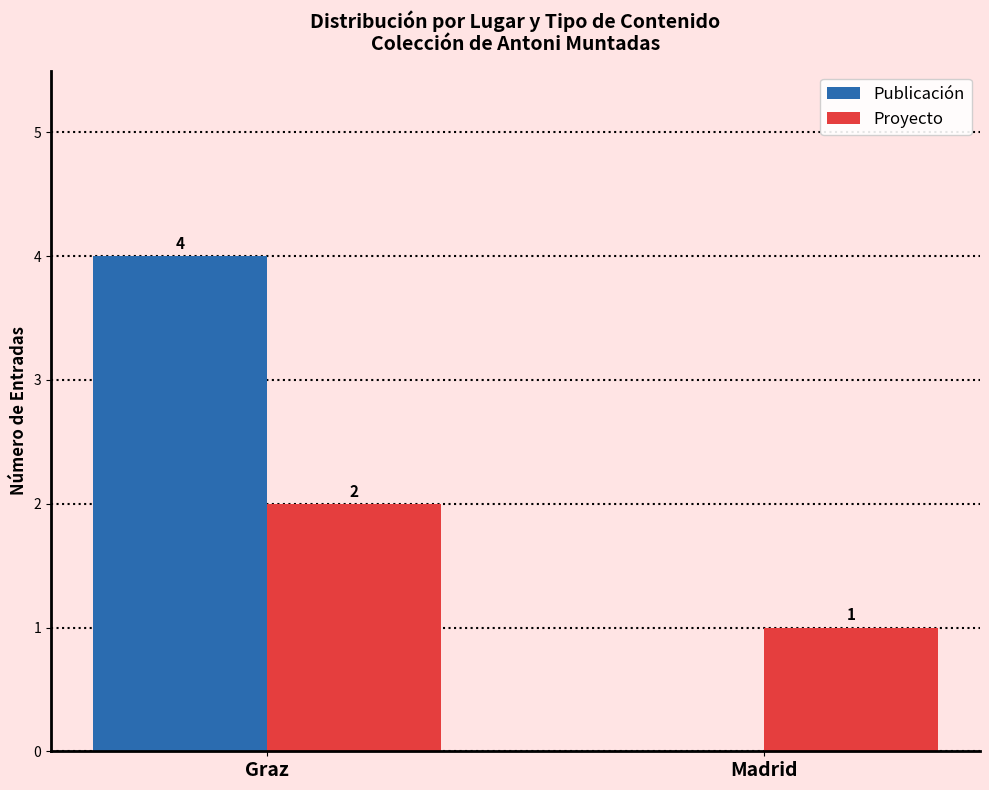

What is the total value across all series at Graz?

6